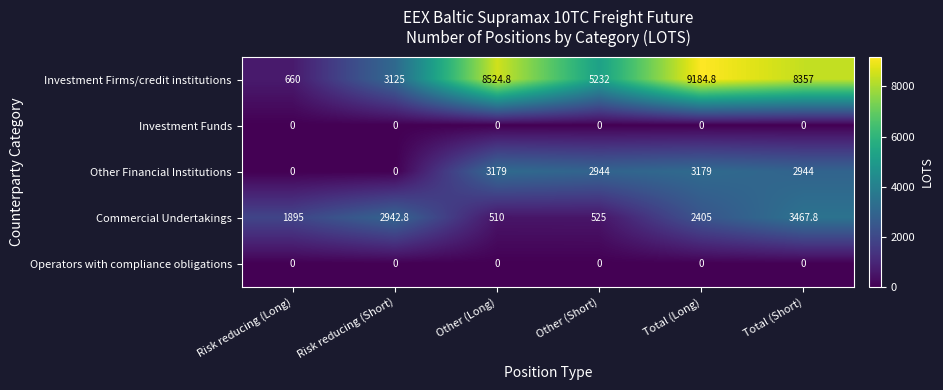

What is the greatest value displayed?

9184.8